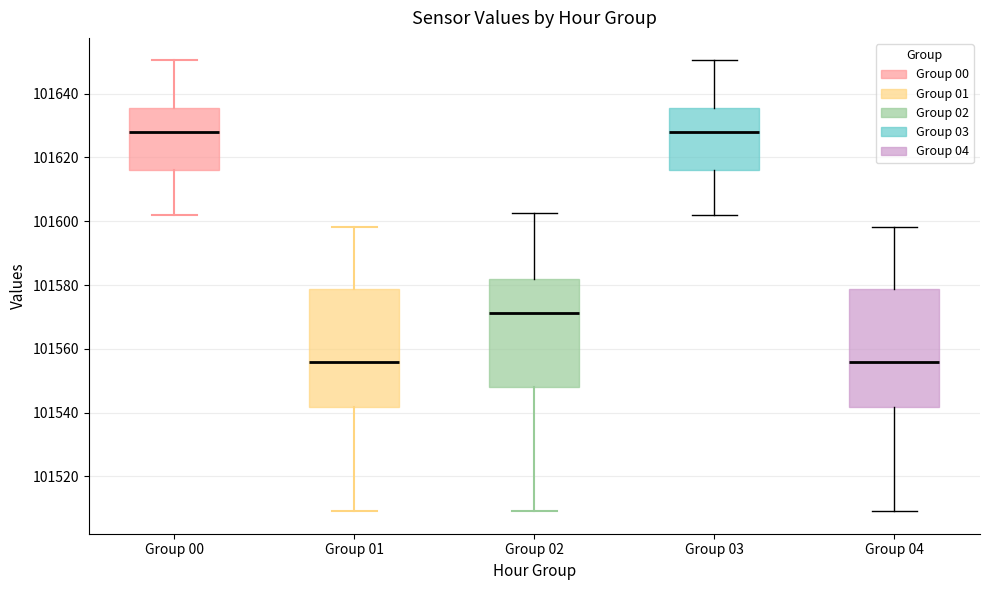

Reading left to right, read every box against the y-axis: the position of its median line, the range the box covers, and the ends of its whiskers. The values are not printed on the chart, so give them approximately, as read against the axis.

Group 00: median 101628, box 101616 to 101636, whiskers 101602 to 101650
Group 01: median 101556, box 101542 to 101578, whiskers 101510 to 101598
Group 02: median 101572, box 101548 to 101582, whiskers 101510 to 101602
Group 03: median 101628, box 101616 to 101636, whiskers 101602 to 101650
Group 04: median 101556, box 101542 to 101578, whiskers 101510 to 101598